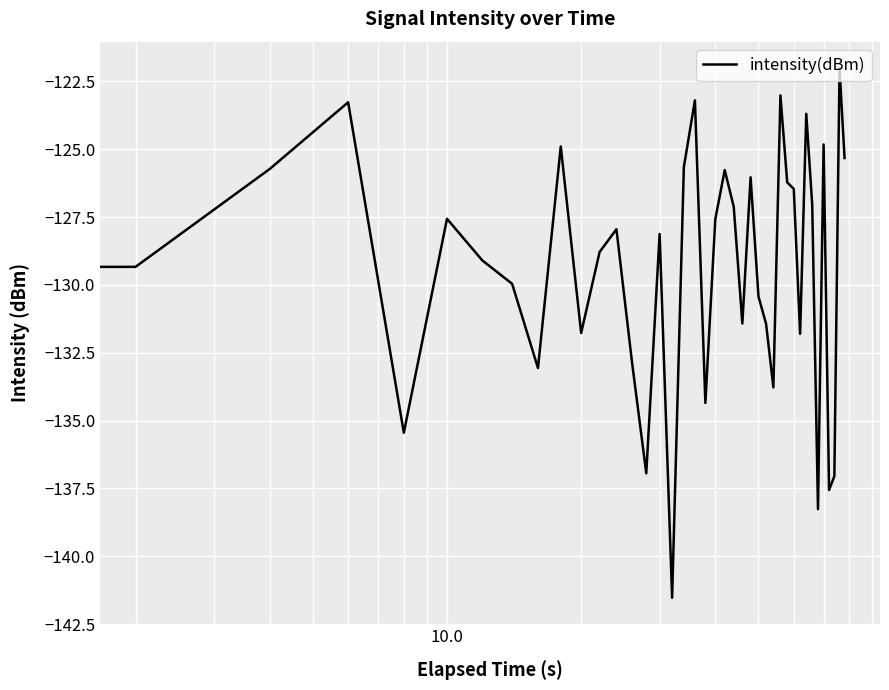

What is the greatest value displayed?

-122.0